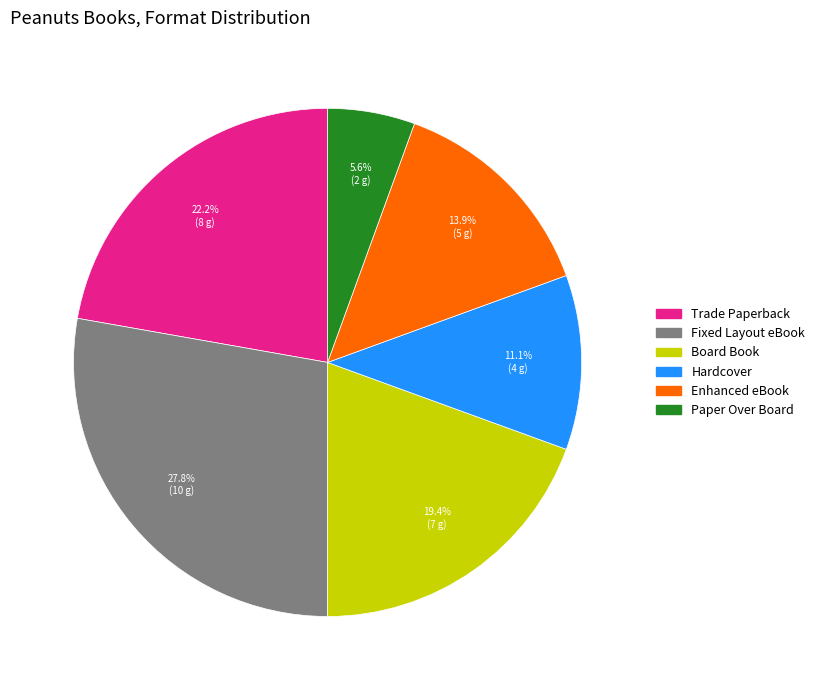

The Fixed Layout eBook slice represents 35% of the pie. True or false?

False